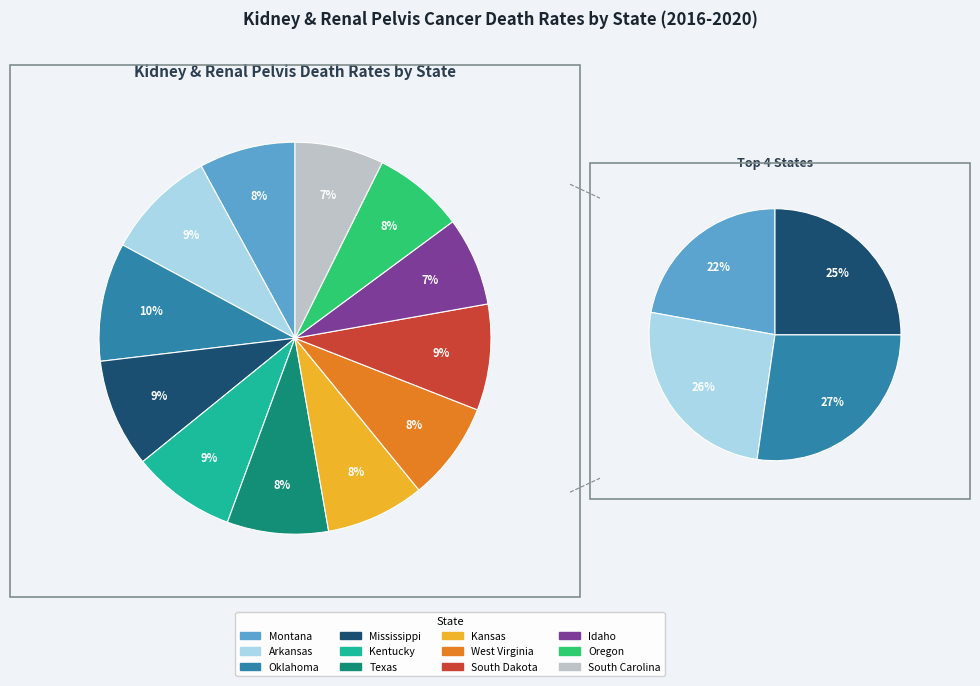

Does West Virginia account for over 50% of the chart?

No